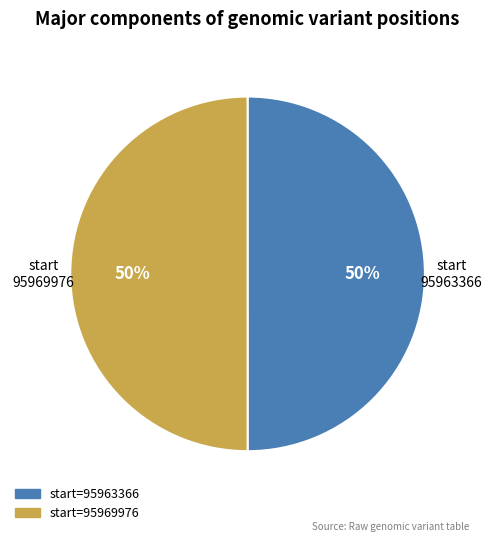

Is the sum of start=95969976 and start=95963366 greater than half?

Yes